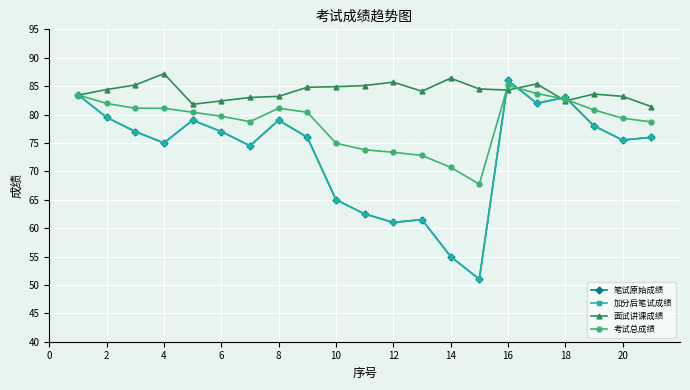

Does the chart have visible grid lines?

Yes